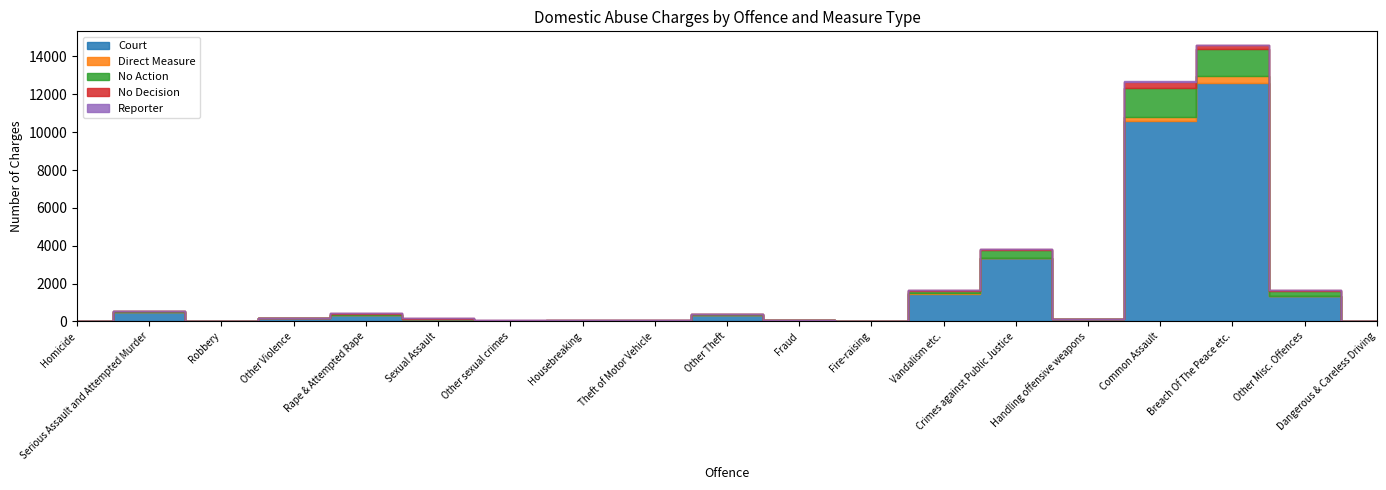

At which label is Direct Measure closest to 174?

Common Assault